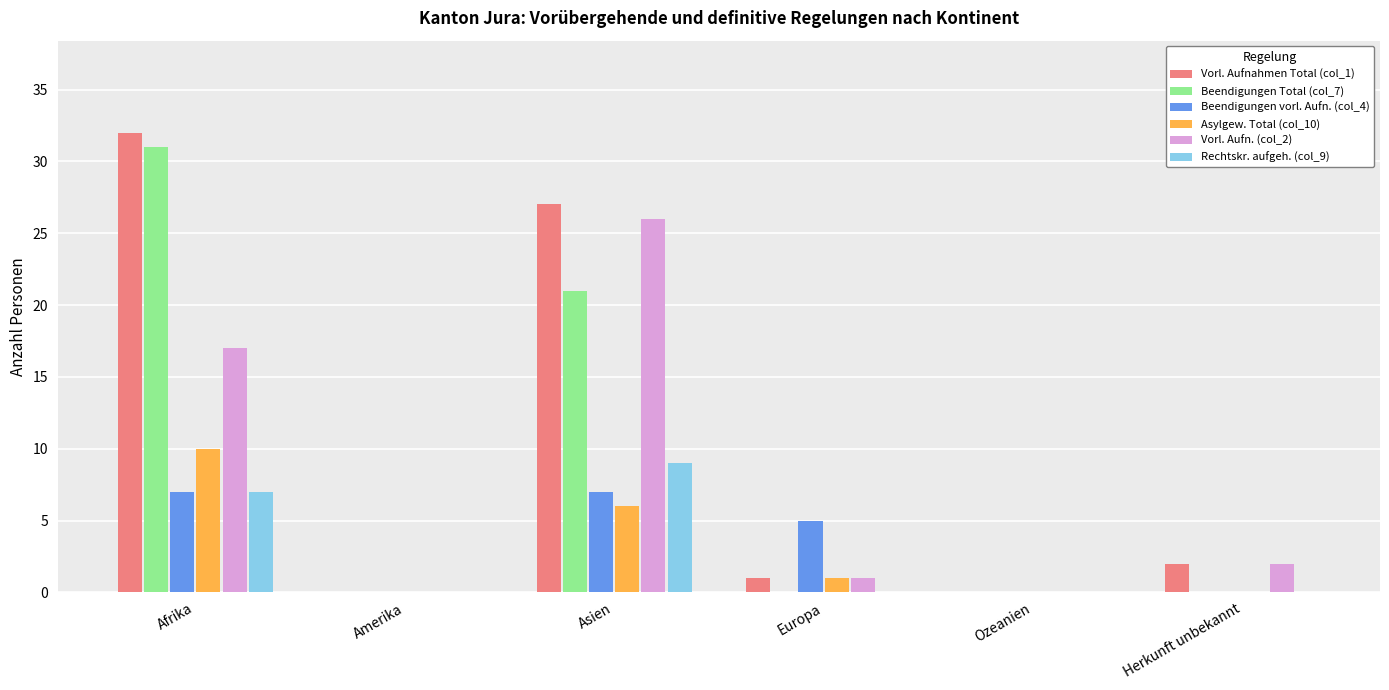

How many groups of bars are there?

6